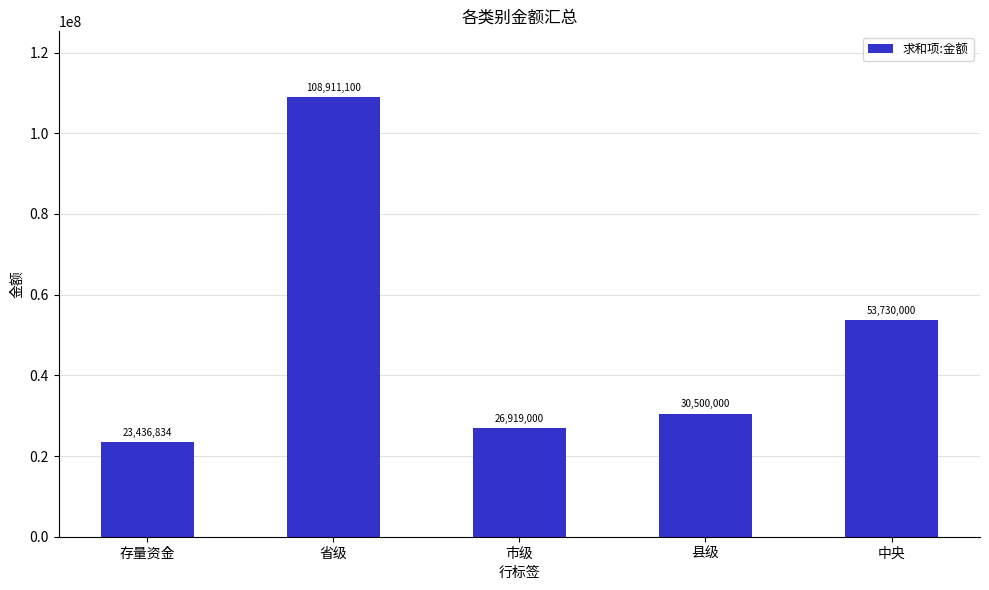

What is the label of the 2nd bar from the left?

省级